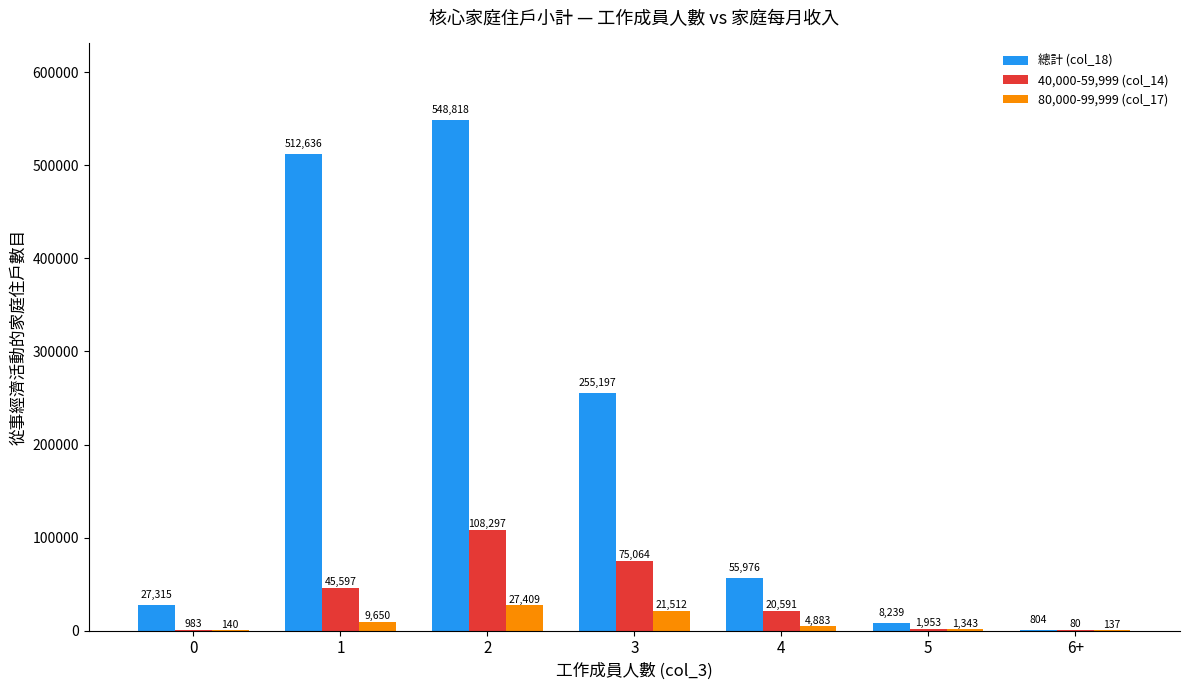

At which label is 總計 (col_18) closest to 274811?

3